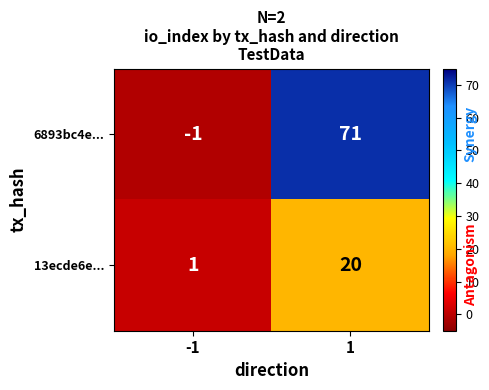

The 6893bc4e... series shows 16 at 1. True or false?

False